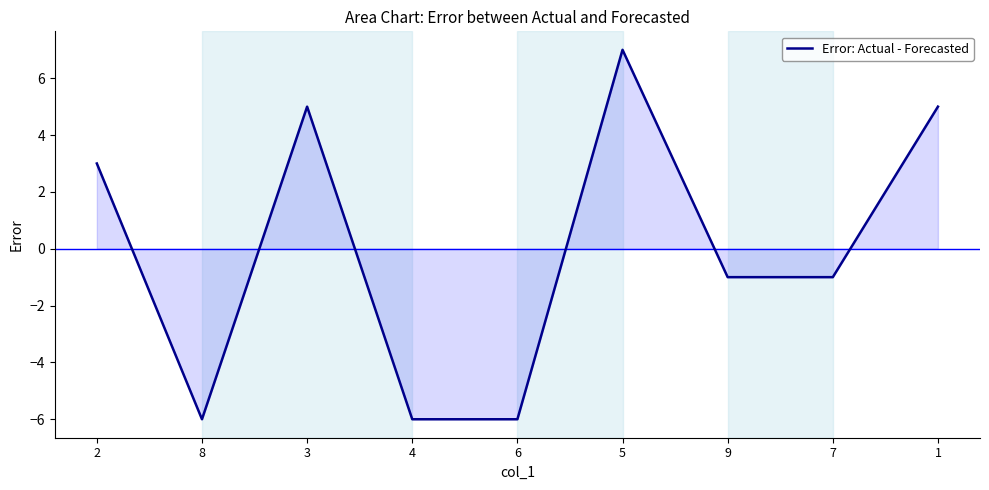

What position from the left is 9?

7